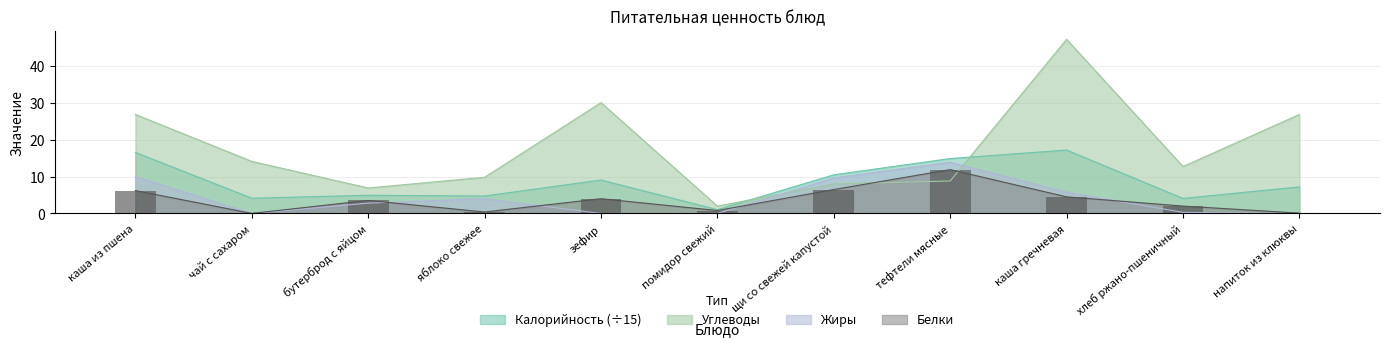

How many groups of bars are there?

11